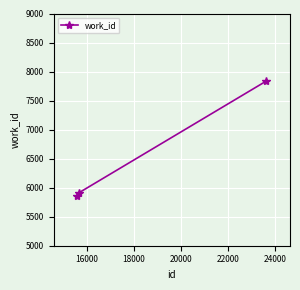

How many lines are shown in the chart?

1